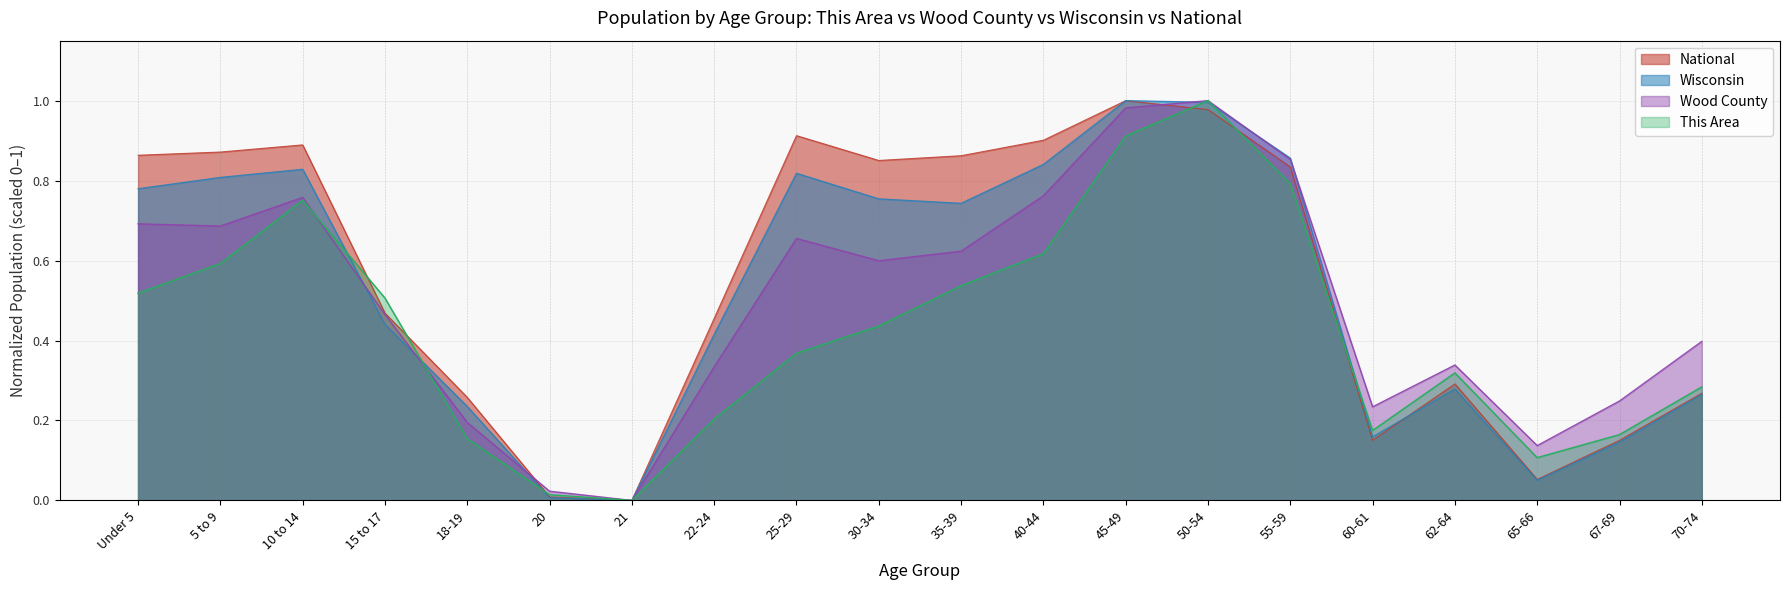

True or false: Wisconsin and This Area intersect in this chart.

True